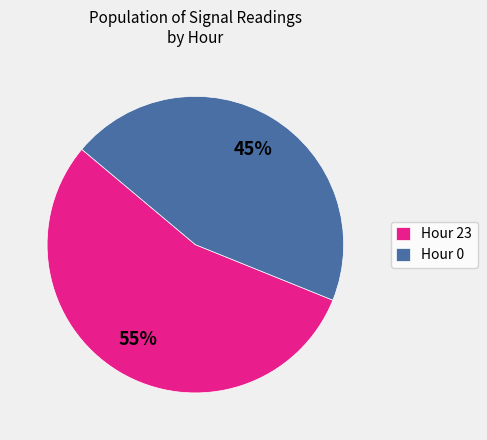

To the nearest percent, what is the average slice percentage?

50%